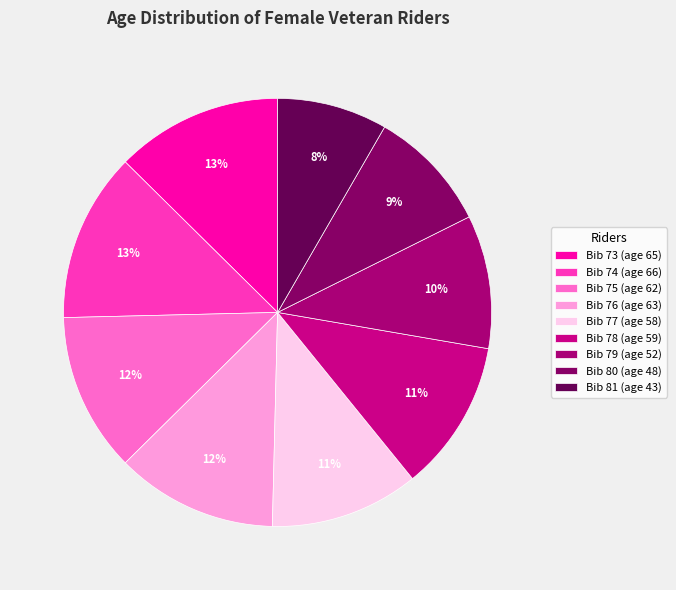

Which category has the smallest portion of the pie?

Bib 81 (age 43)